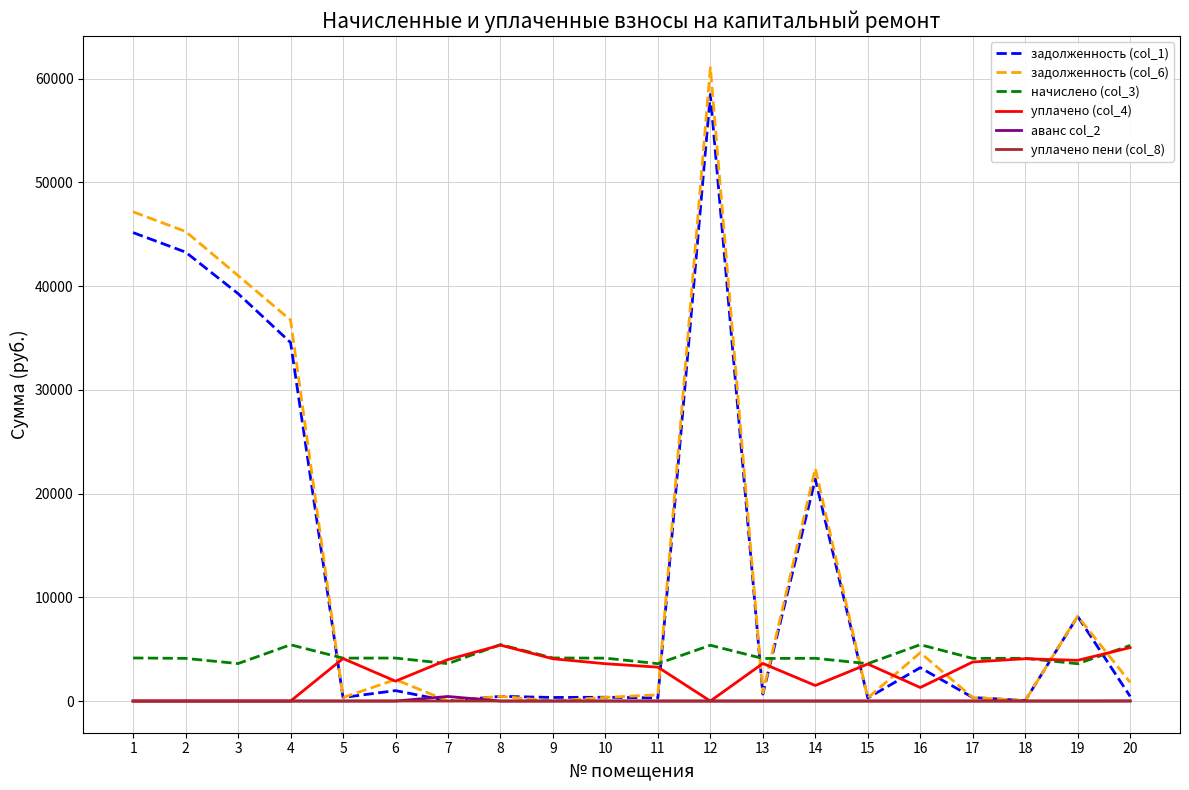

What value does the задолженность (col_1) series have at 19?

8161.6